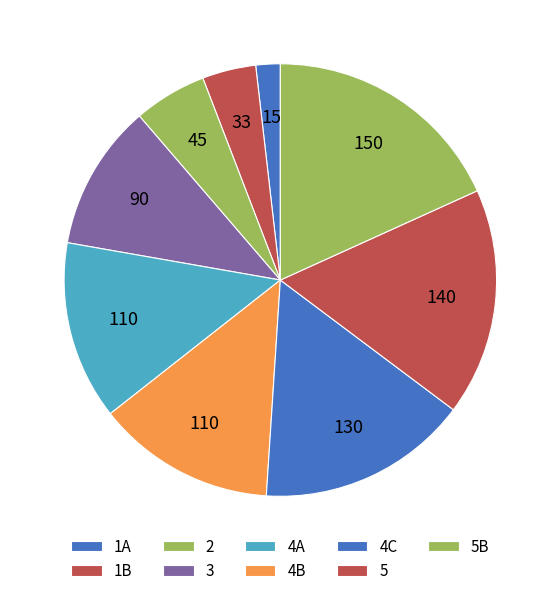

To the nearest percent, what percentage of the pie is 4B?

13%